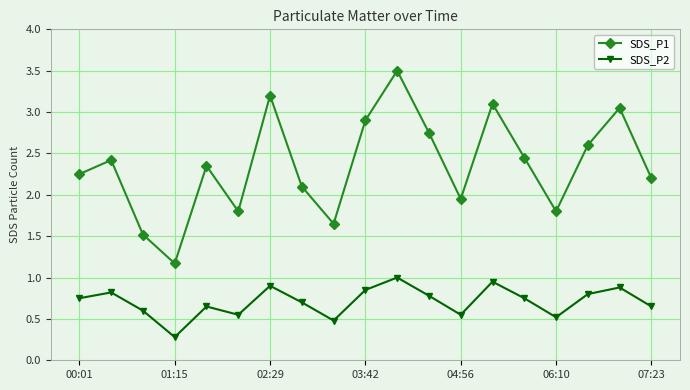

What is the sum of all SDS_P2 values?

13.5